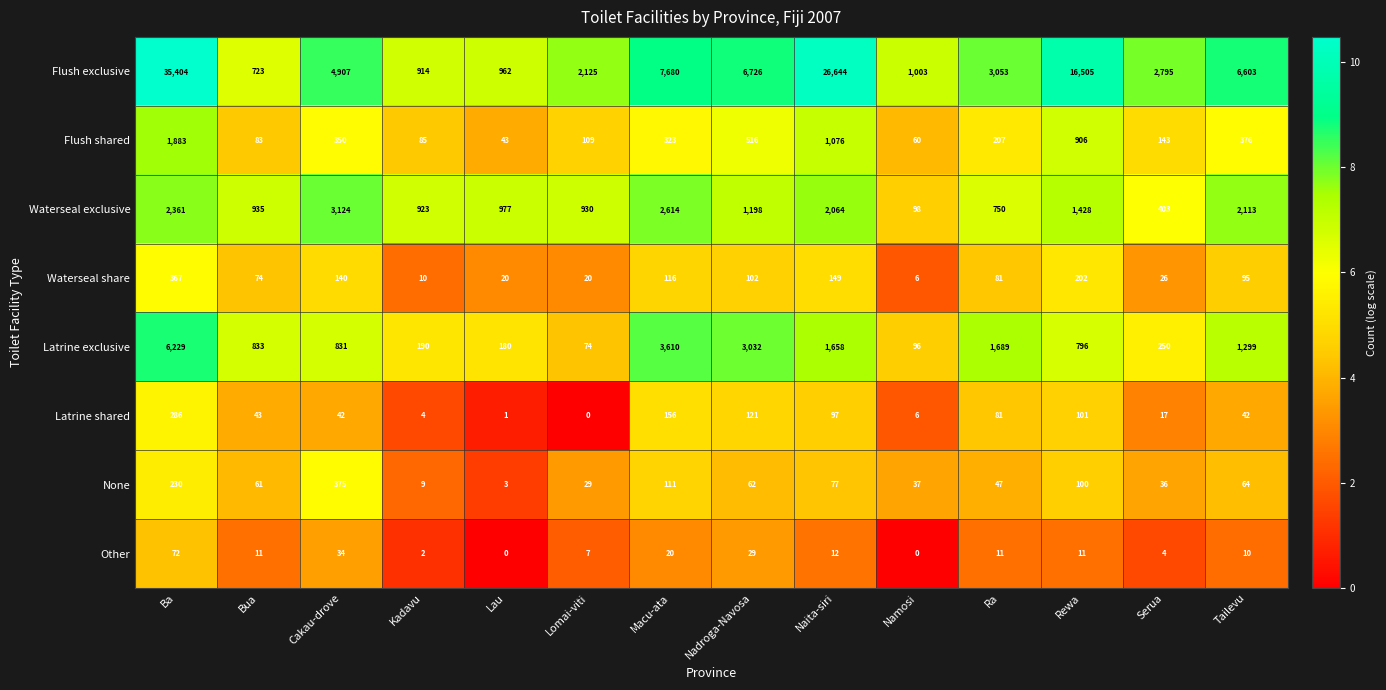

How many data points does each series have?

14